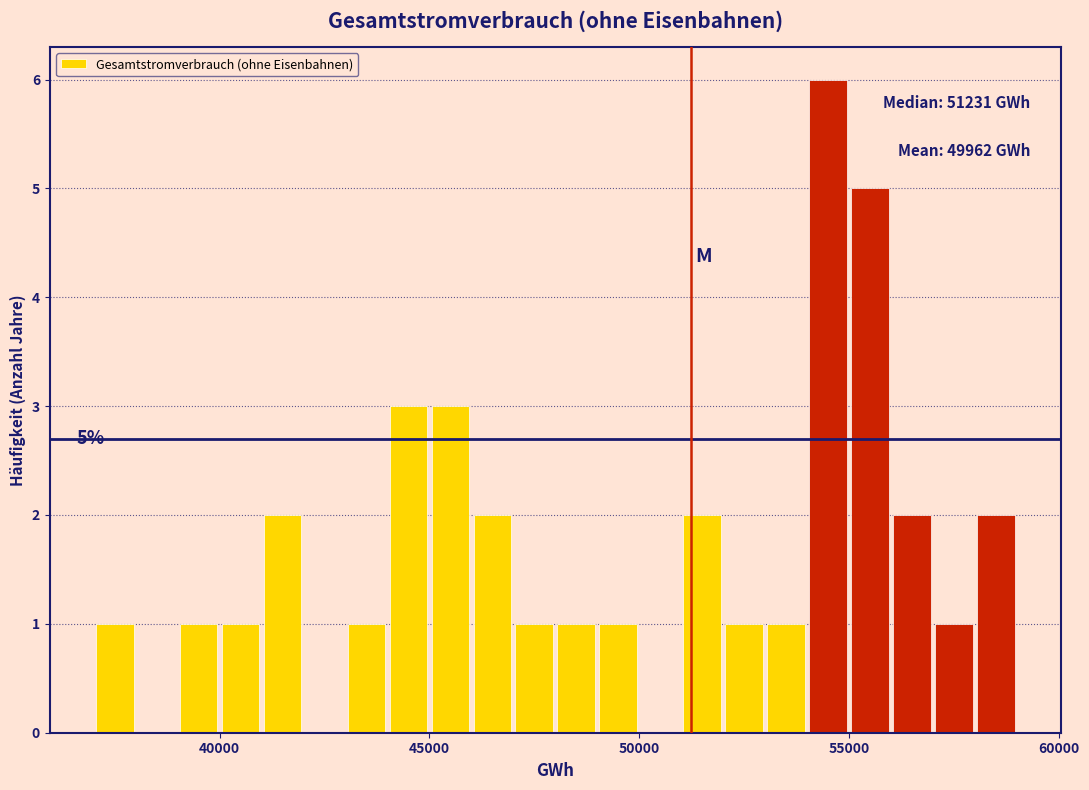

Around what value on the x-axis is the tallest bar? Give the approximate position of its centre, as read against the axis.

54500